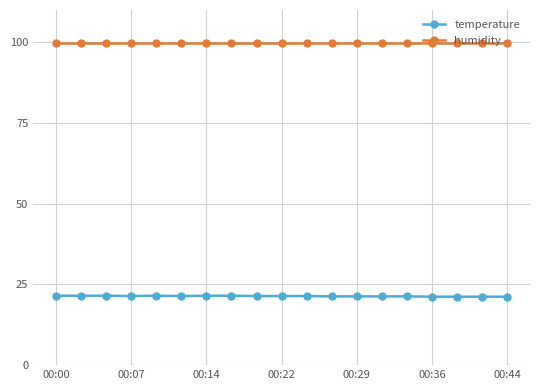

What is the sum of all temperature values?

406.0